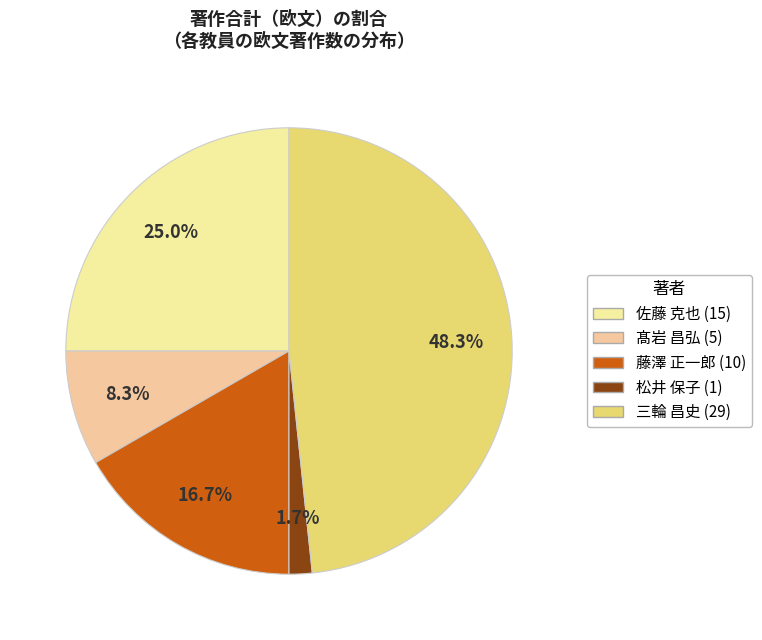

Is there any slice that represents more than half of the pie?

No